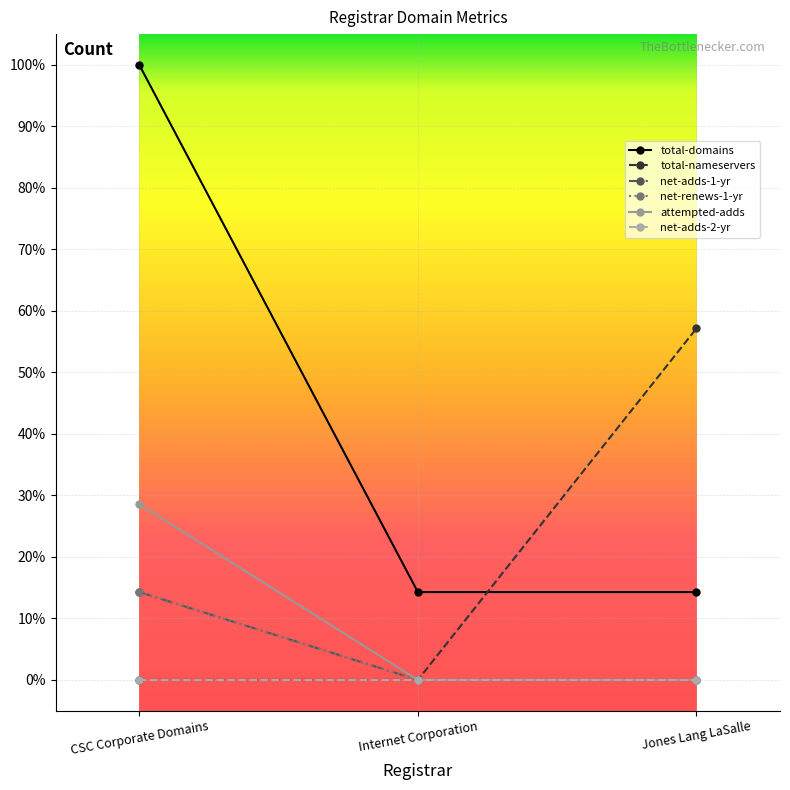

Is the value of total-nameservers at Jones Lang LaSalle greater than the value of net-adds-1-yr at Internet Corporation?

Yes